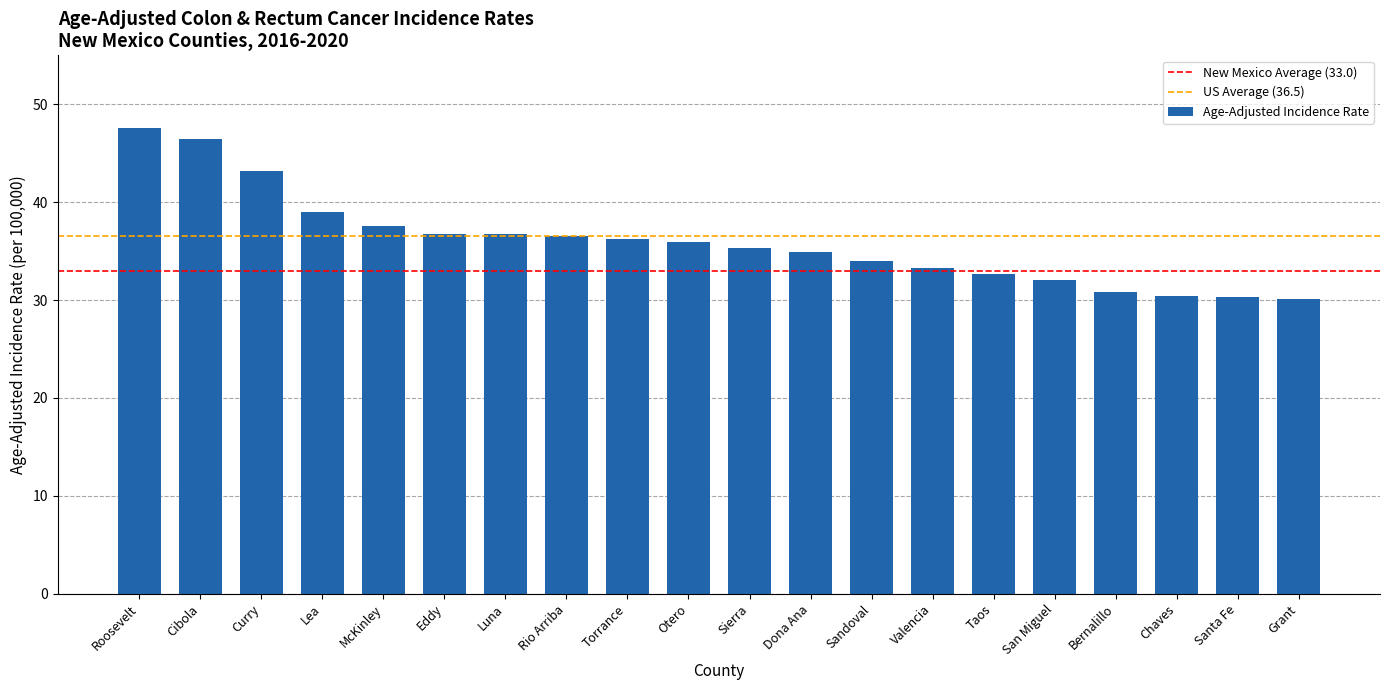

What position from the right is Luna?

14